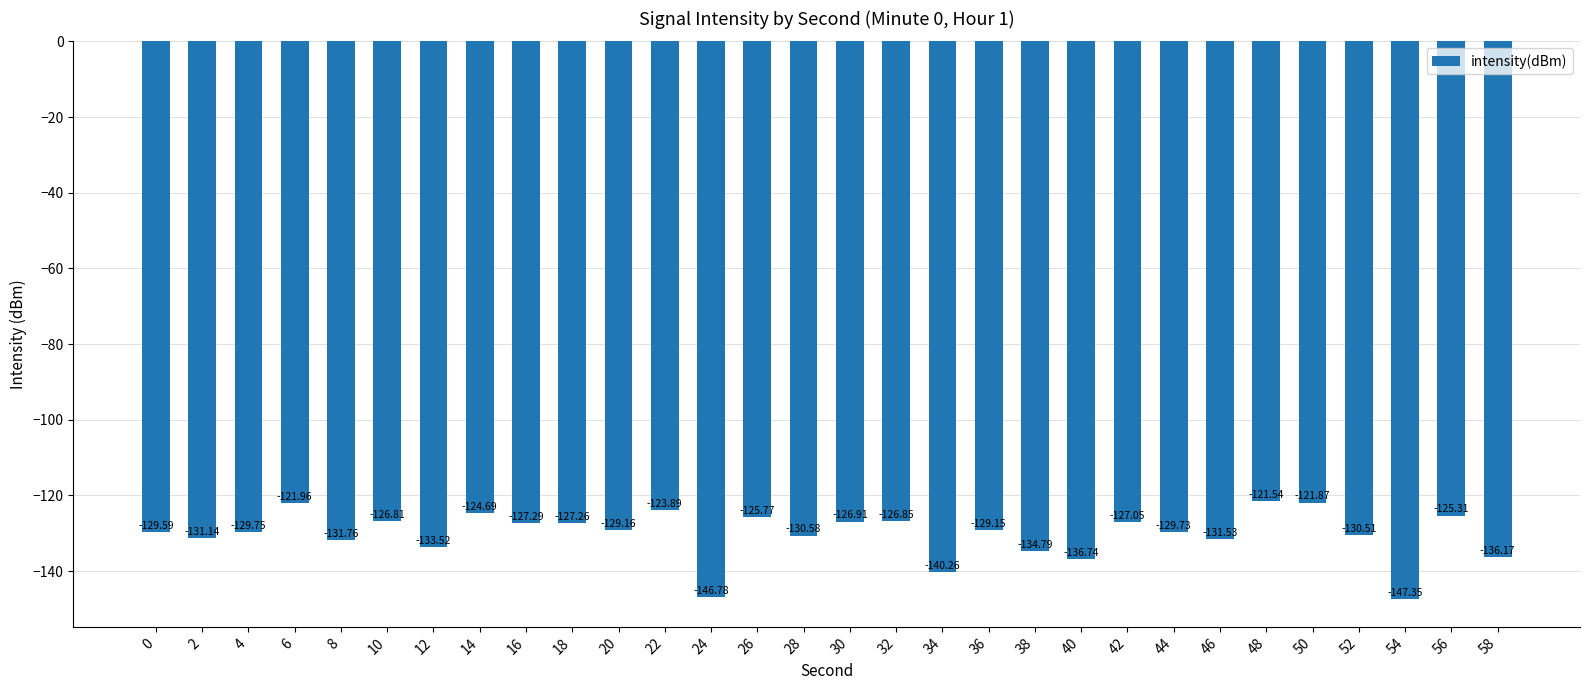

What is the maximum value shown in the chart?

-121.5